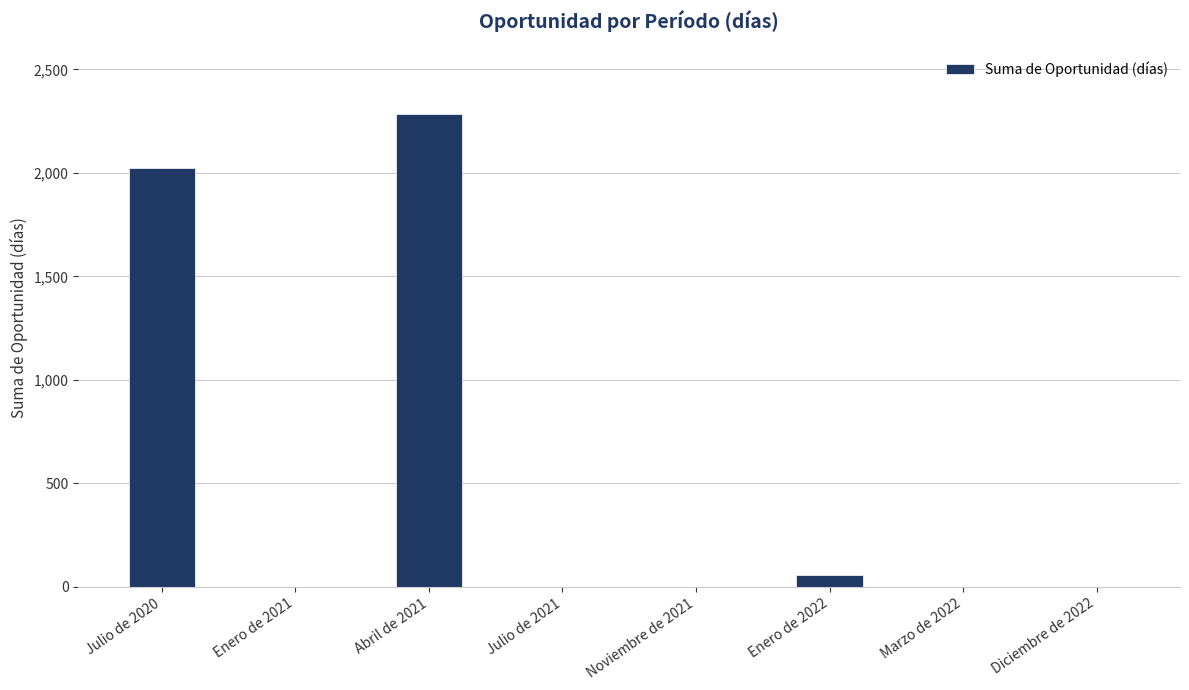

Reading right to left, transcribe all the data shown in this chart.

Diciembre de 2022=0	Marzo de 2022=0	Enero de 2022=56	Noviembre de 2021=0	Julio de 2021=0	Abril de 2021=2286	Enero de 2021=0	Julio de 2020=2024